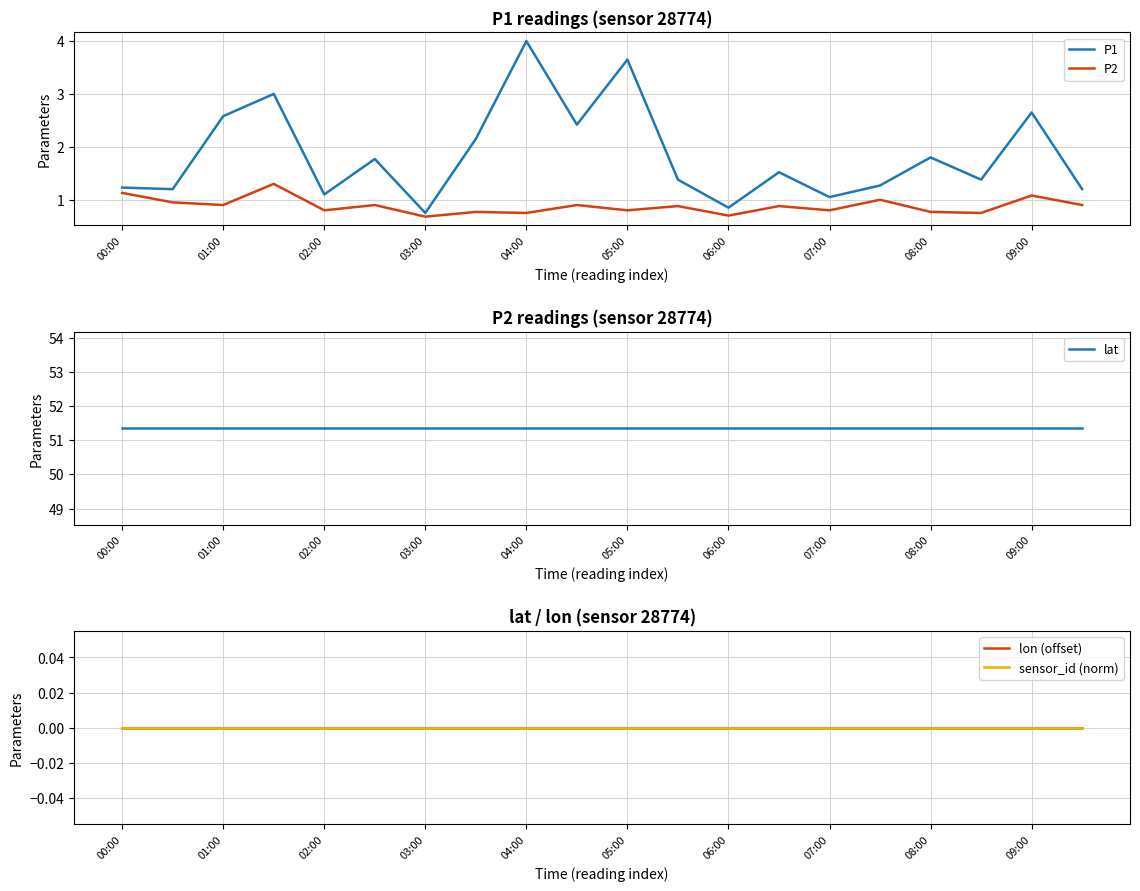

The value of lon (offset) at 11 is 0.0. True or false?

True